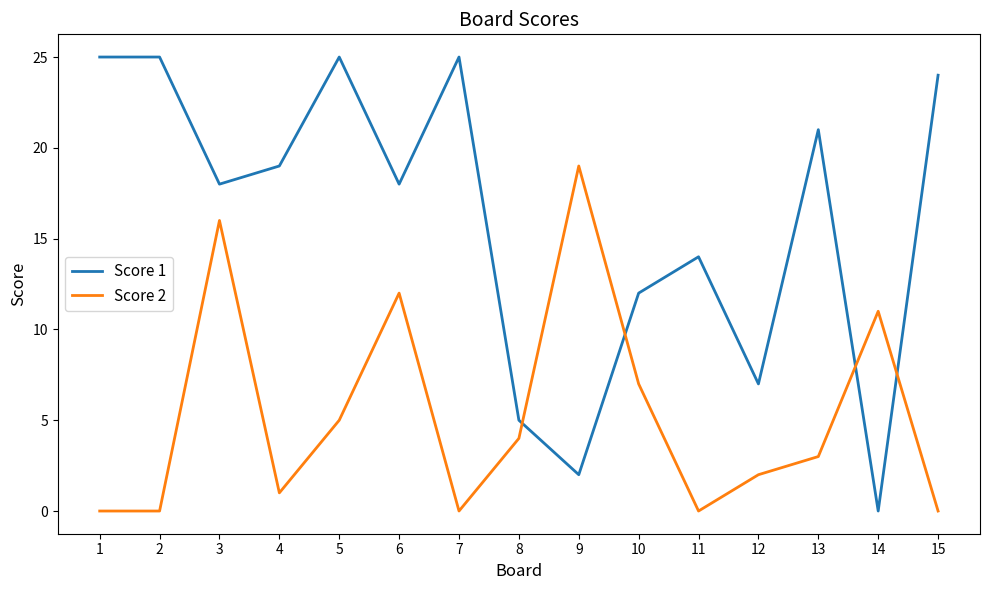

Reading left to right, transcribe all the data shown in this chart.

Score 1: 25	25	18	19	25	18	25	5	2	12	14	7	21	0	24
Score 2: 0	0	16	1	5	12	0	4	19	7	0	2	3	11	0